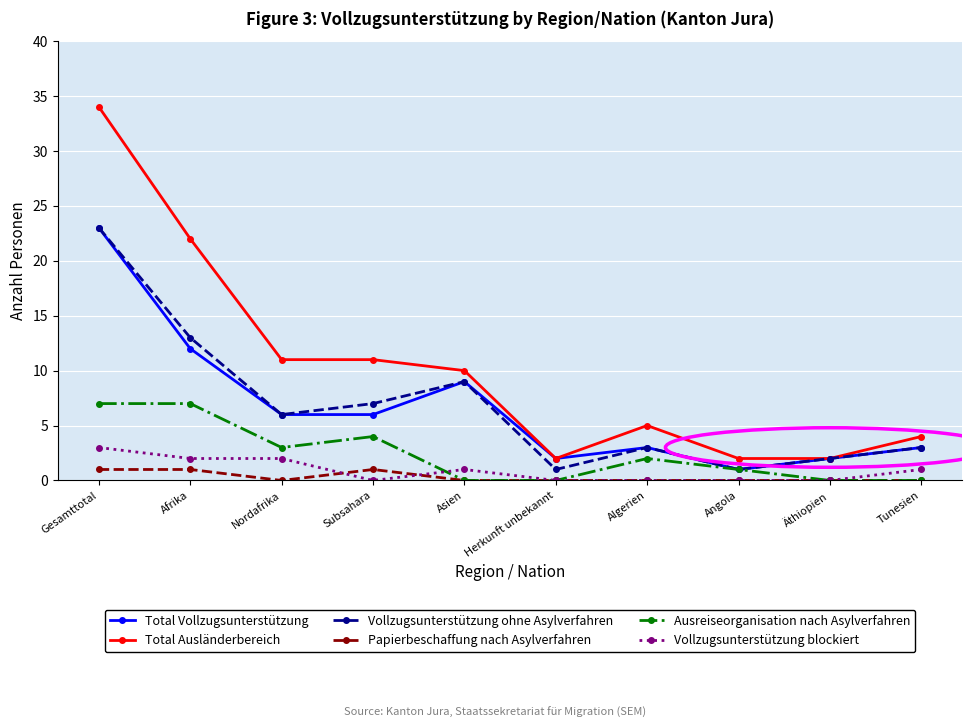

True or false: Papierbeschaffung nach Asylverfahren has more than 0 interior local peaks.

True